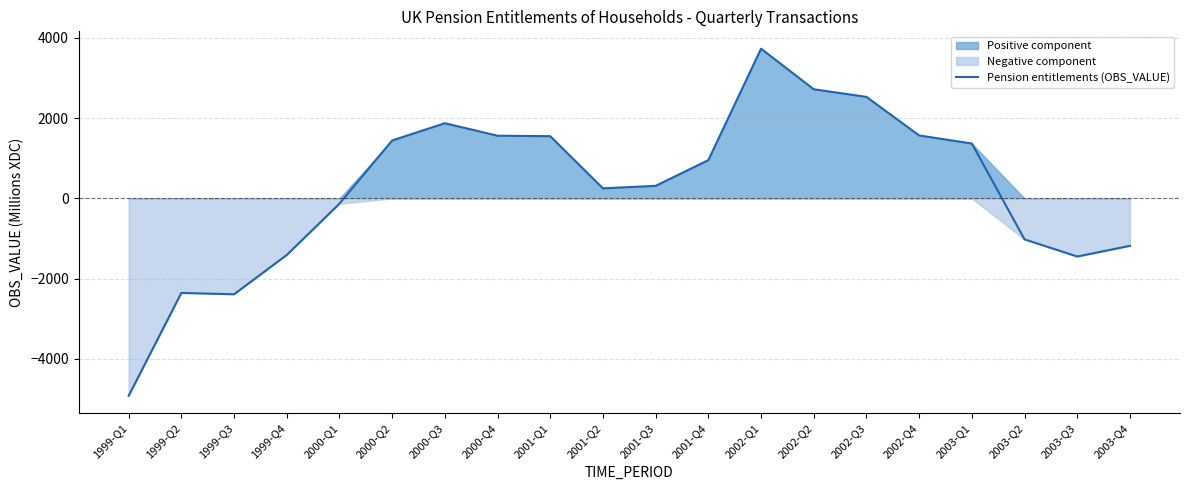

What is the sum of all values?

5012